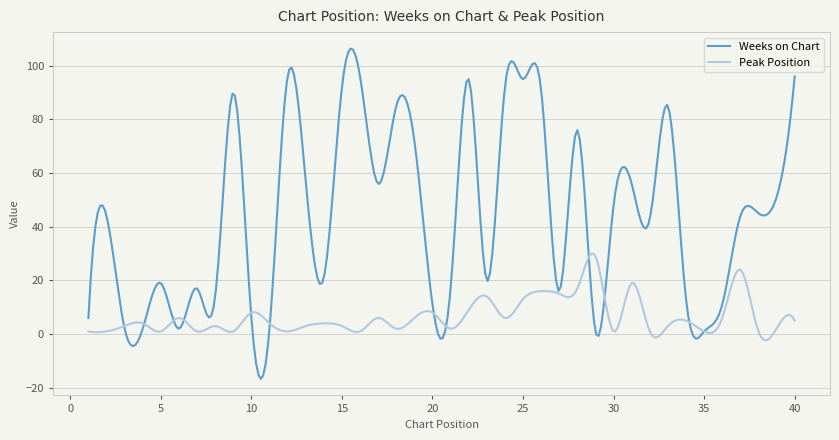

Rank the series by their average value, from highest to lowest.

Weeks on Chart, Peak Position